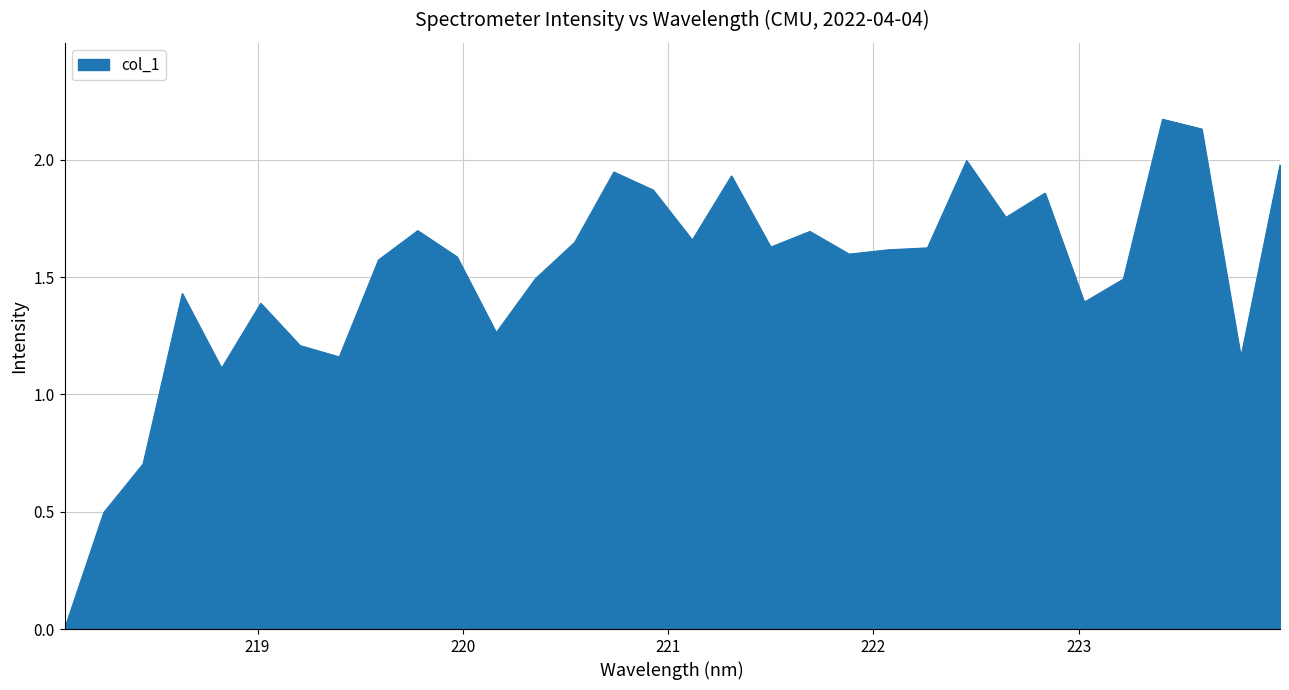

Does the chart display data point markers on the line(s)?

No